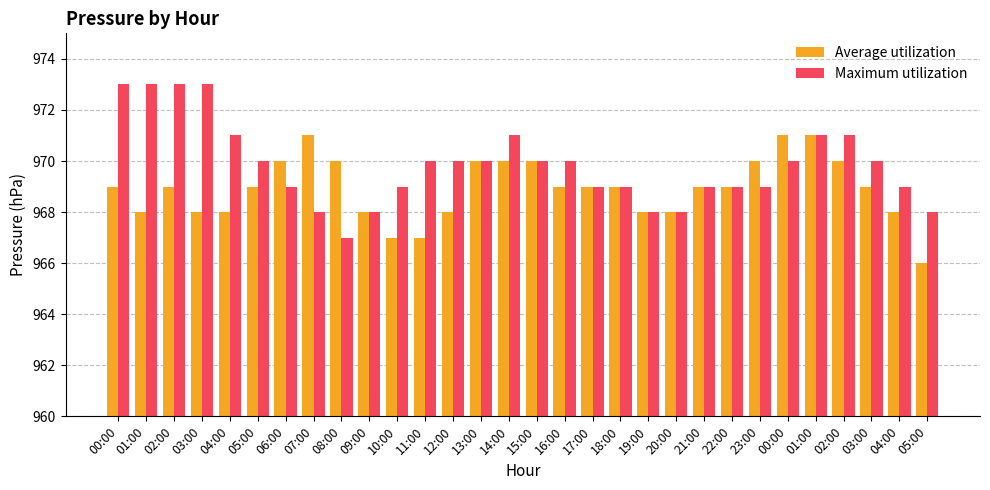

Count the Maximum utilization values in the range 969 to 971.

20